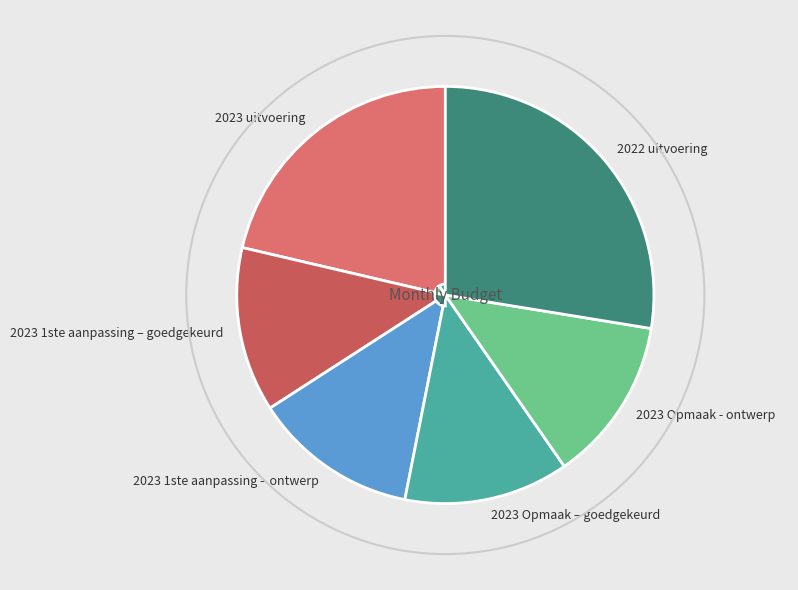

Is there a majority slice in this chart?

No